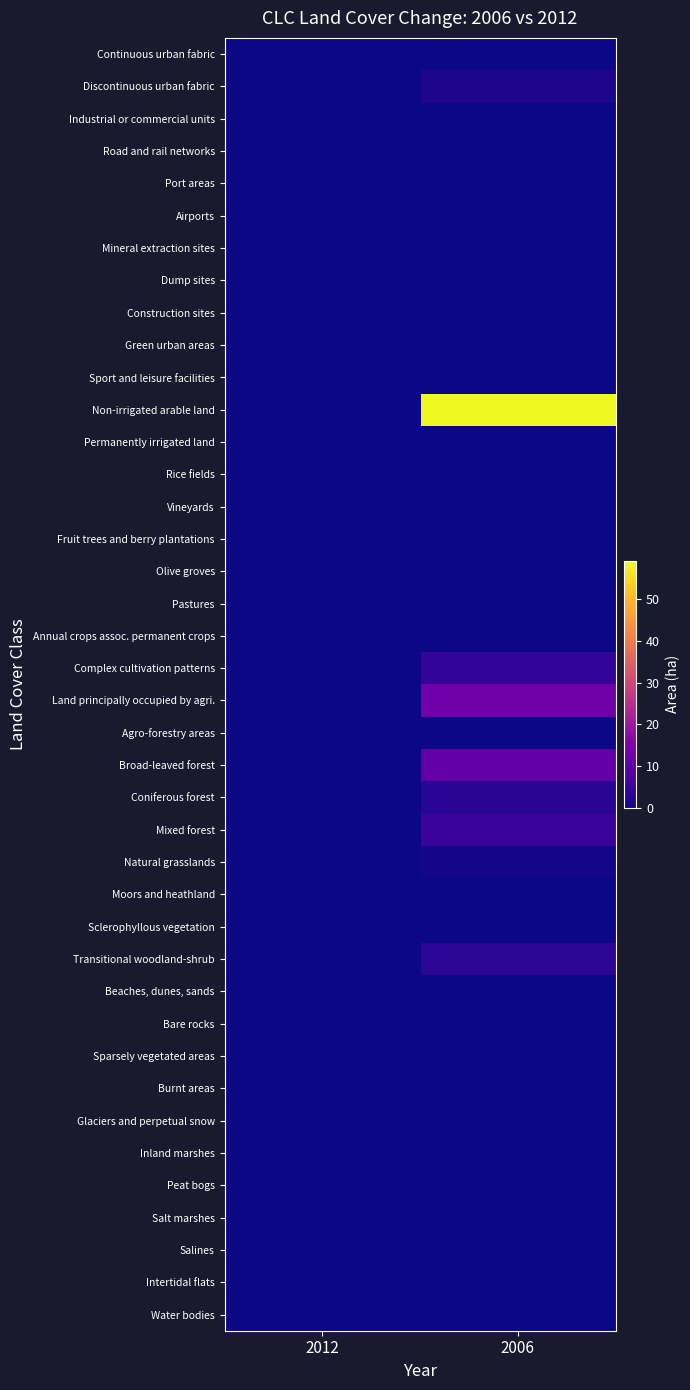

Which series has the largest range (max minus min)?

Non-irrigated arable land